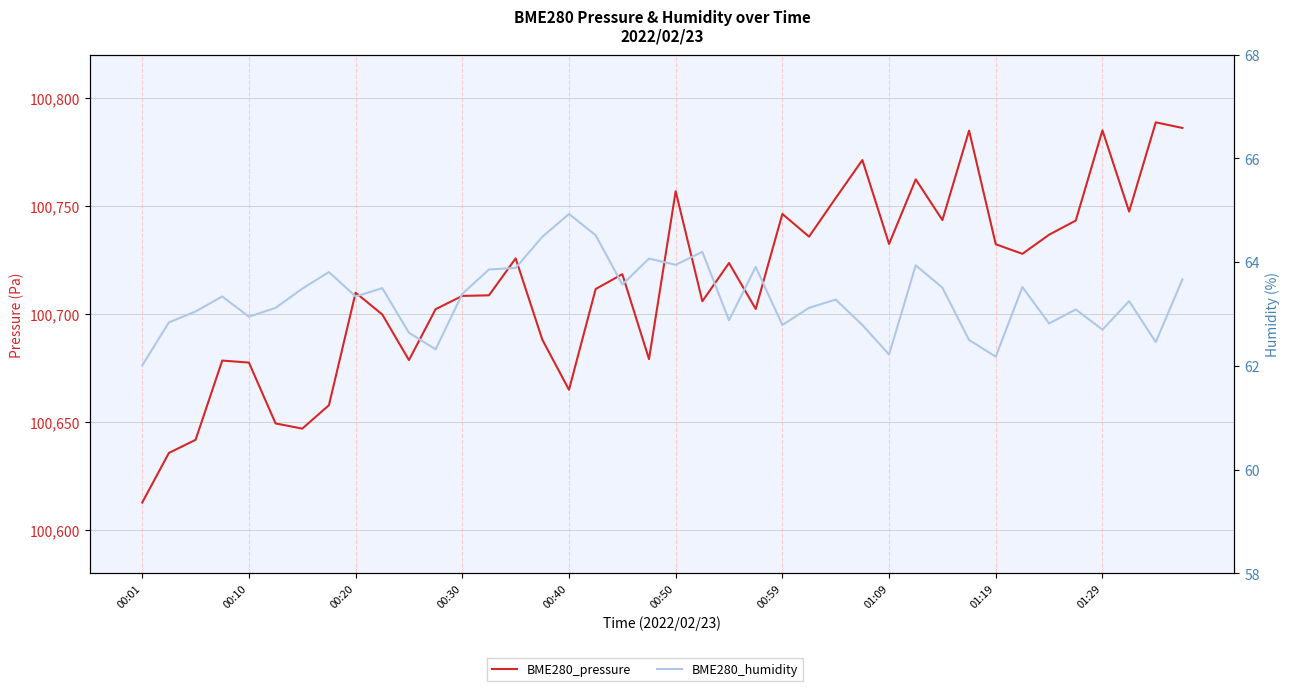

Which label corresponds to the smallest value in the chart?

00:01